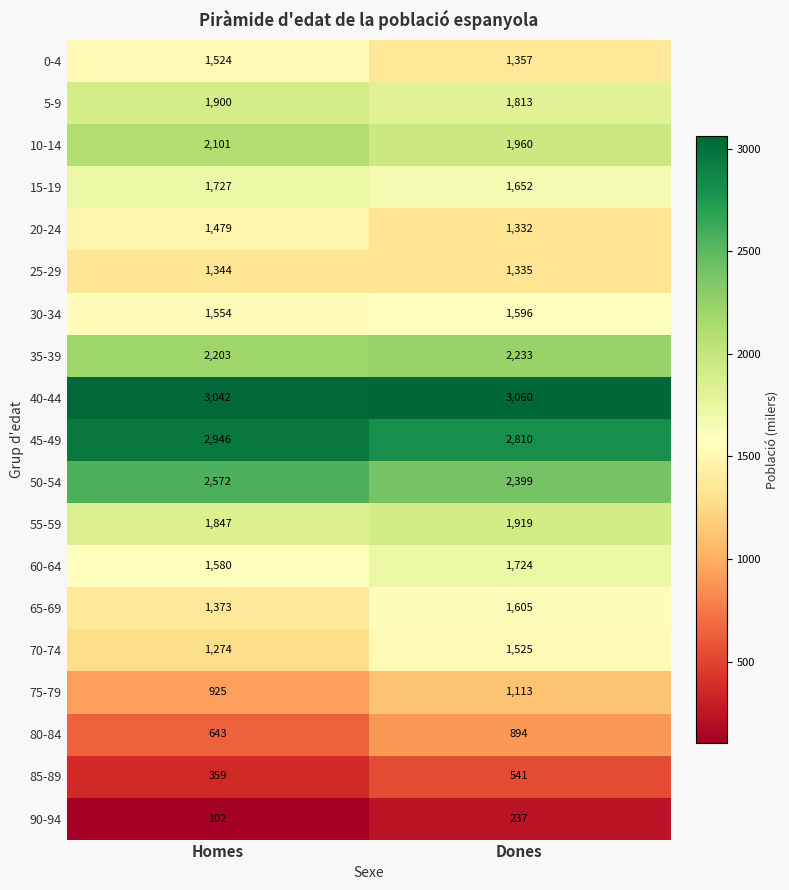

At which category is the sum across all series the highest?

Dones